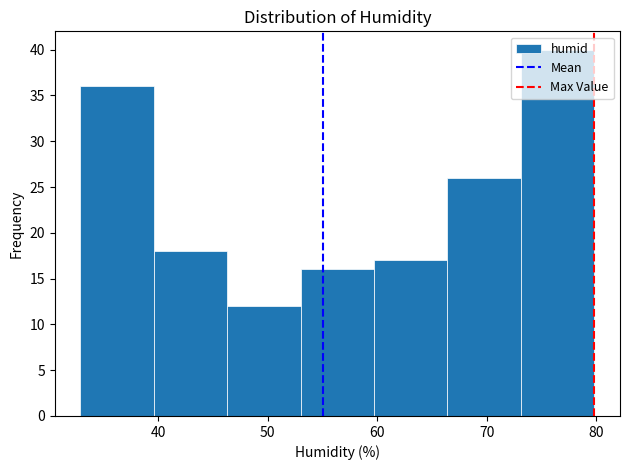

What is the height of the bar covering 39.6 to 46.3 on the x-axis? Neither the bar edges nor the heights are printed on the chart, so give them approximately, as read against the axes.

18